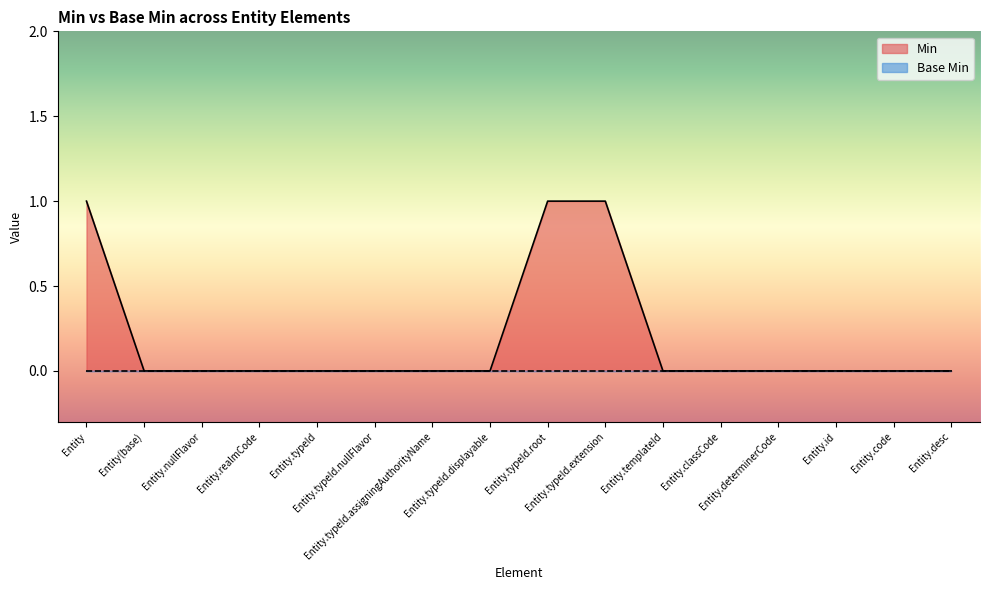

Which label corresponds to the smallest value in the chart?

Entity(base)